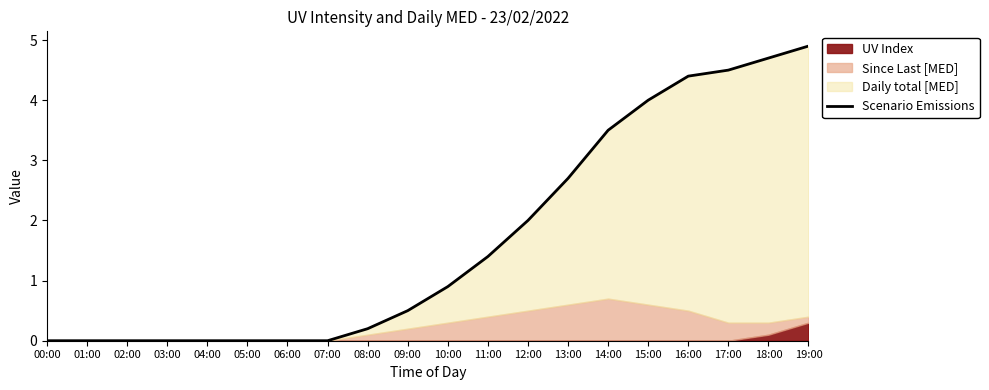

The value at 12:00 is 2.8. True or false?

False